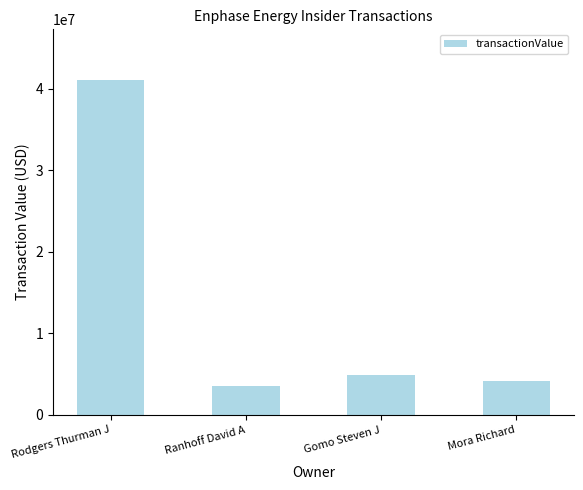

Where does the data first go above 4845668?

Rodgers Thurman J